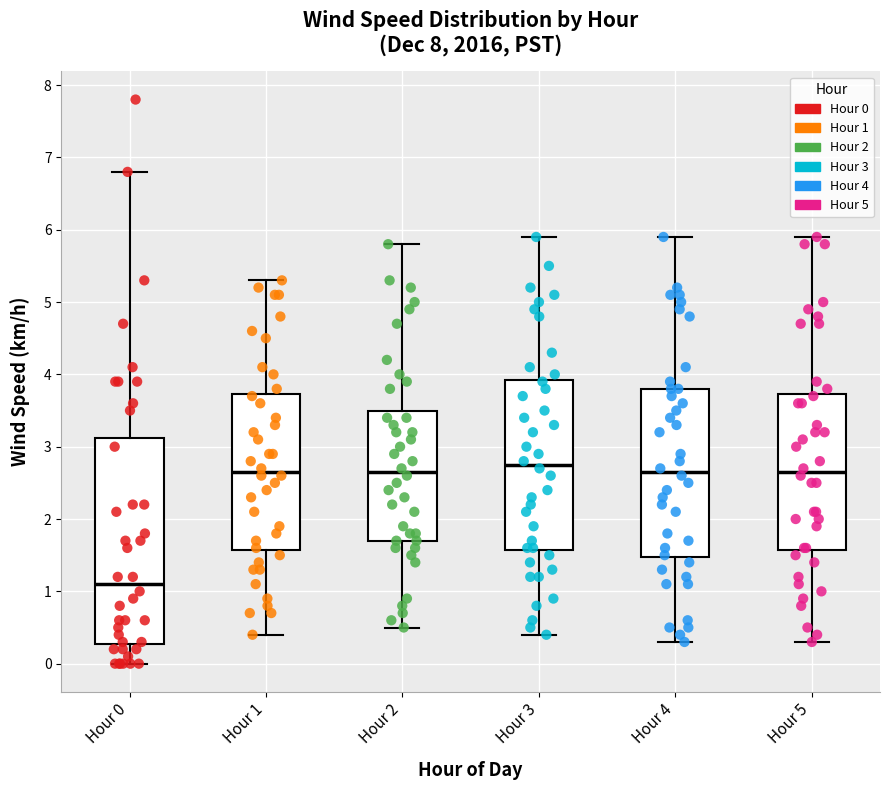

Reading left to right, read every box against the y-axis: the position of its median line, the range the box covers, and the ends of its whiskers. The values are not printed on the chart, so give them approximately, as read against the axis.

Hour 0: median 1.1, box 0.3 to 3.1, whiskers 0.0 to 6.8
Hour 1: median 2.7, box 1.6 to 3.7, whiskers 0.4 to 5.3
Hour 2: median 2.7, box 1.7 to 3.5, whiskers 0.5 to 5.8
Hour 3: median 2.8, box 1.6 to 3.9, whiskers 0.4 to 5.9
Hour 4: median 2.7, box 1.5 to 3.8, whiskers 0.3 to 5.9
Hour 5: median 2.7, box 1.6 to 3.7, whiskers 0.3 to 5.9